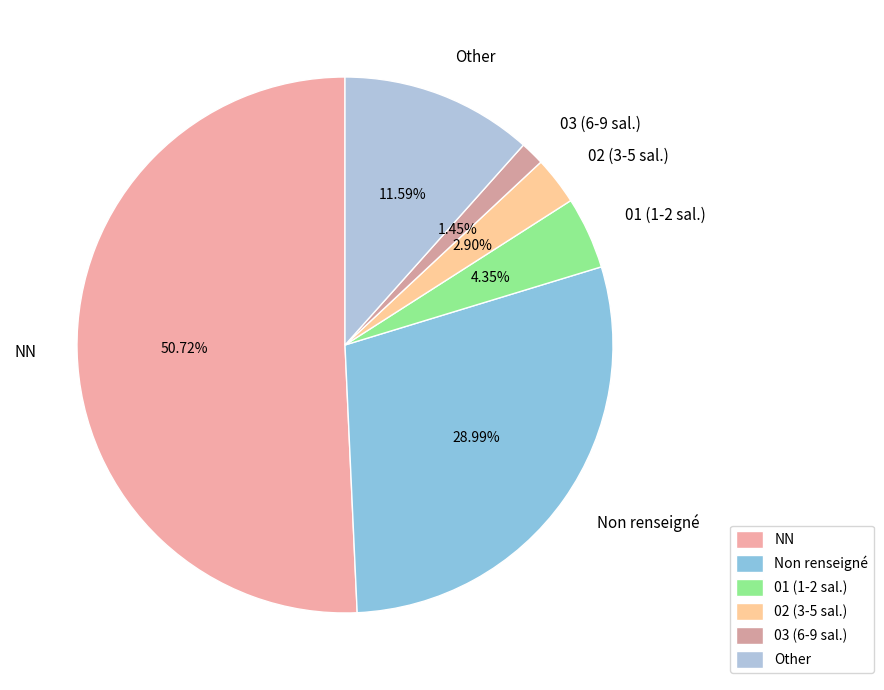

To the nearest percent, what is the average slice percentage?

17%